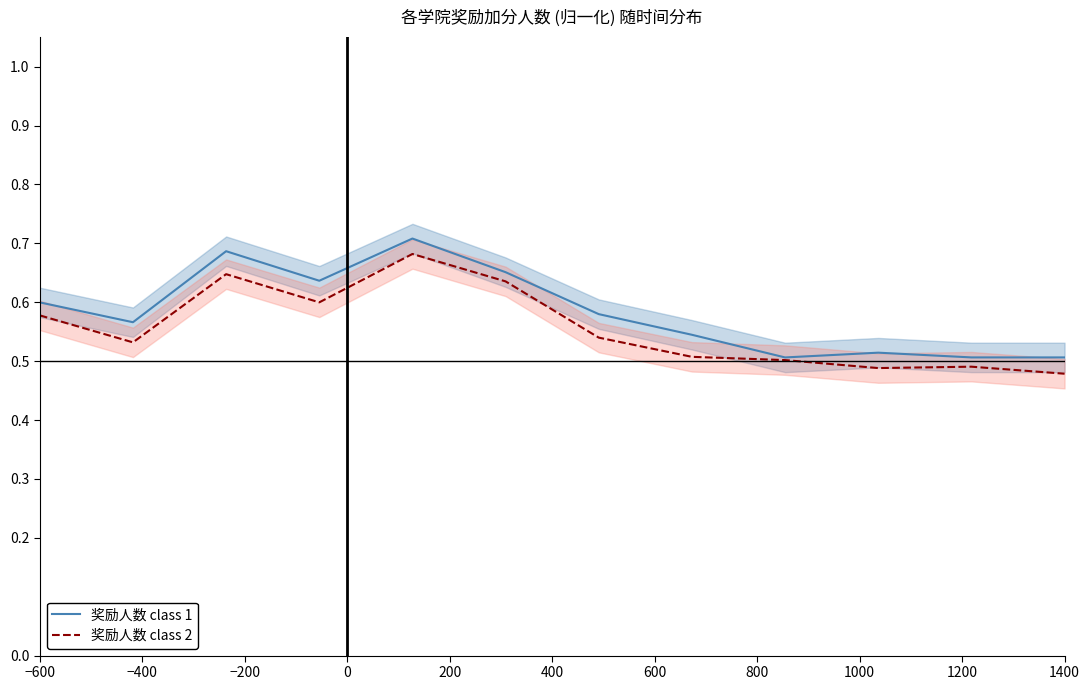

Count the number of data series in this chart.

2